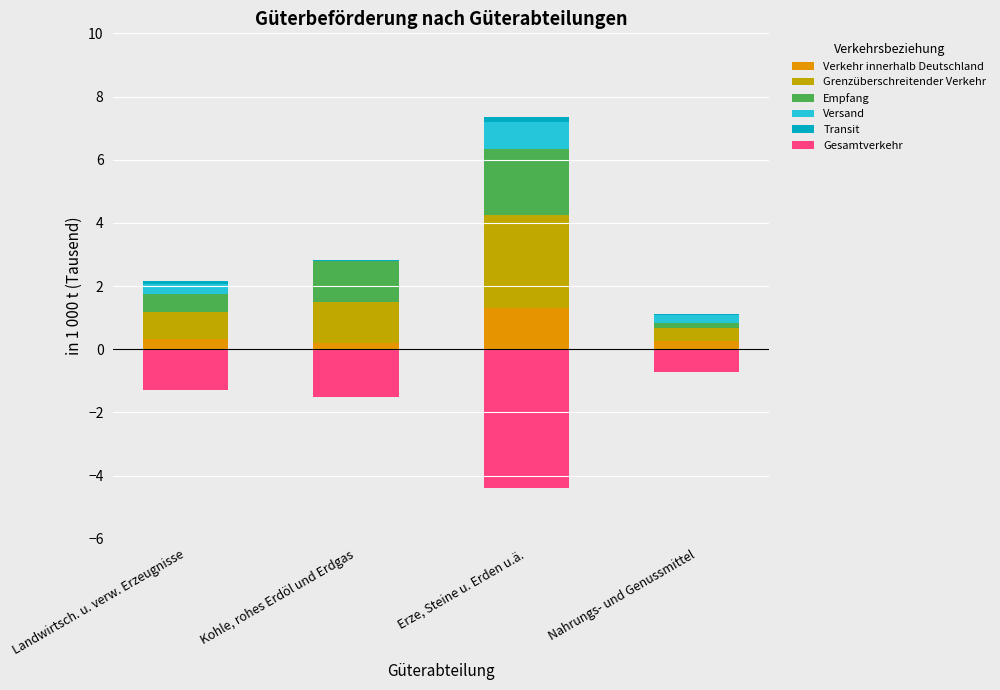

Is the value of Gesamtverkehr at Landwirtsch. u. verw. Erzeugnisse greater than the value of Grenzüberschreitender Verkehr at Landwirtsch. u. verw. Erzeugnisse?

No